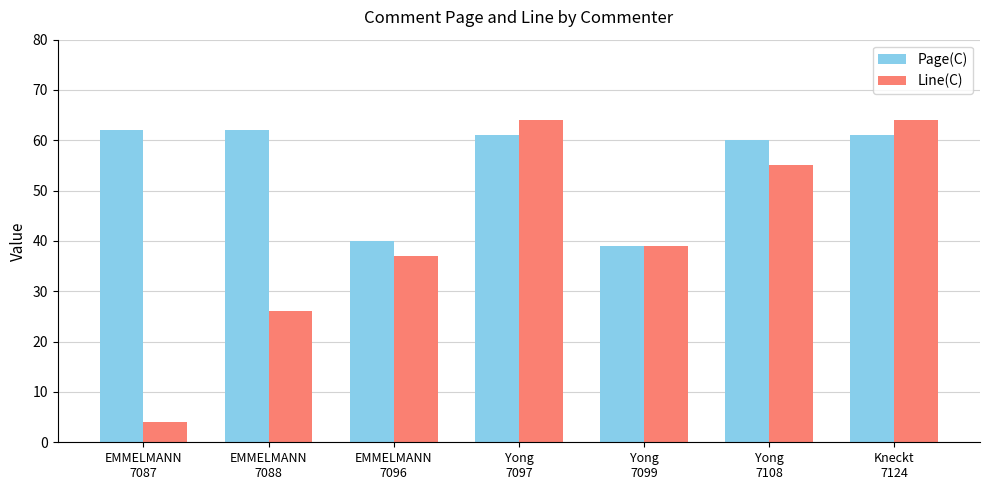

True or false: Page(C) has a value of 87 at Yong
7108.

False